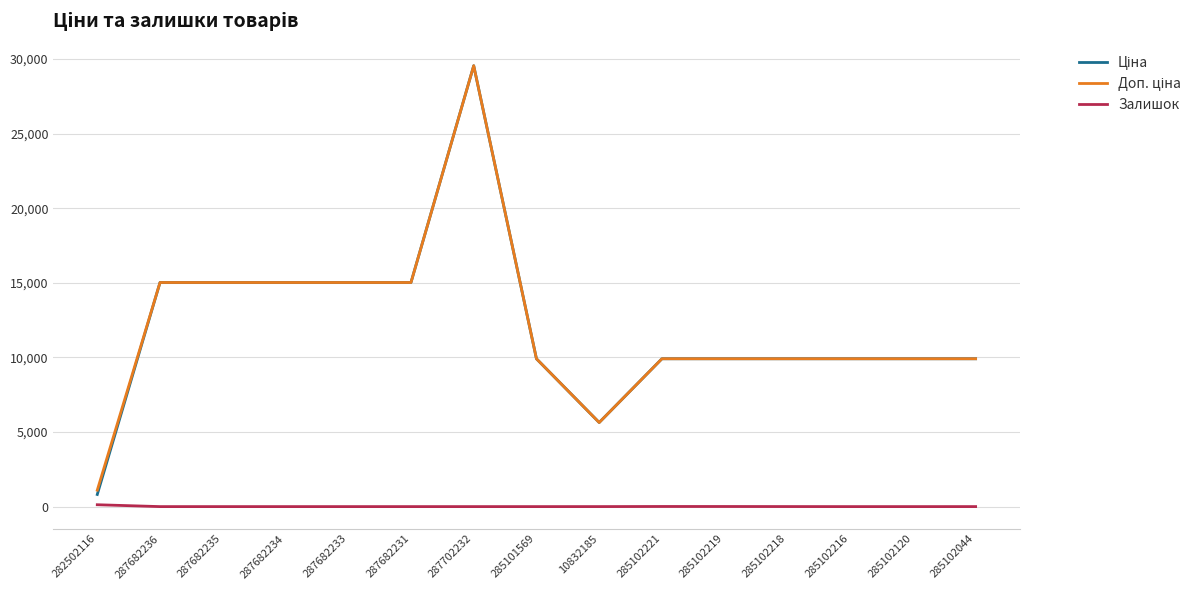

The Залишок series shows 0.0 at 287682235. True or false?

True